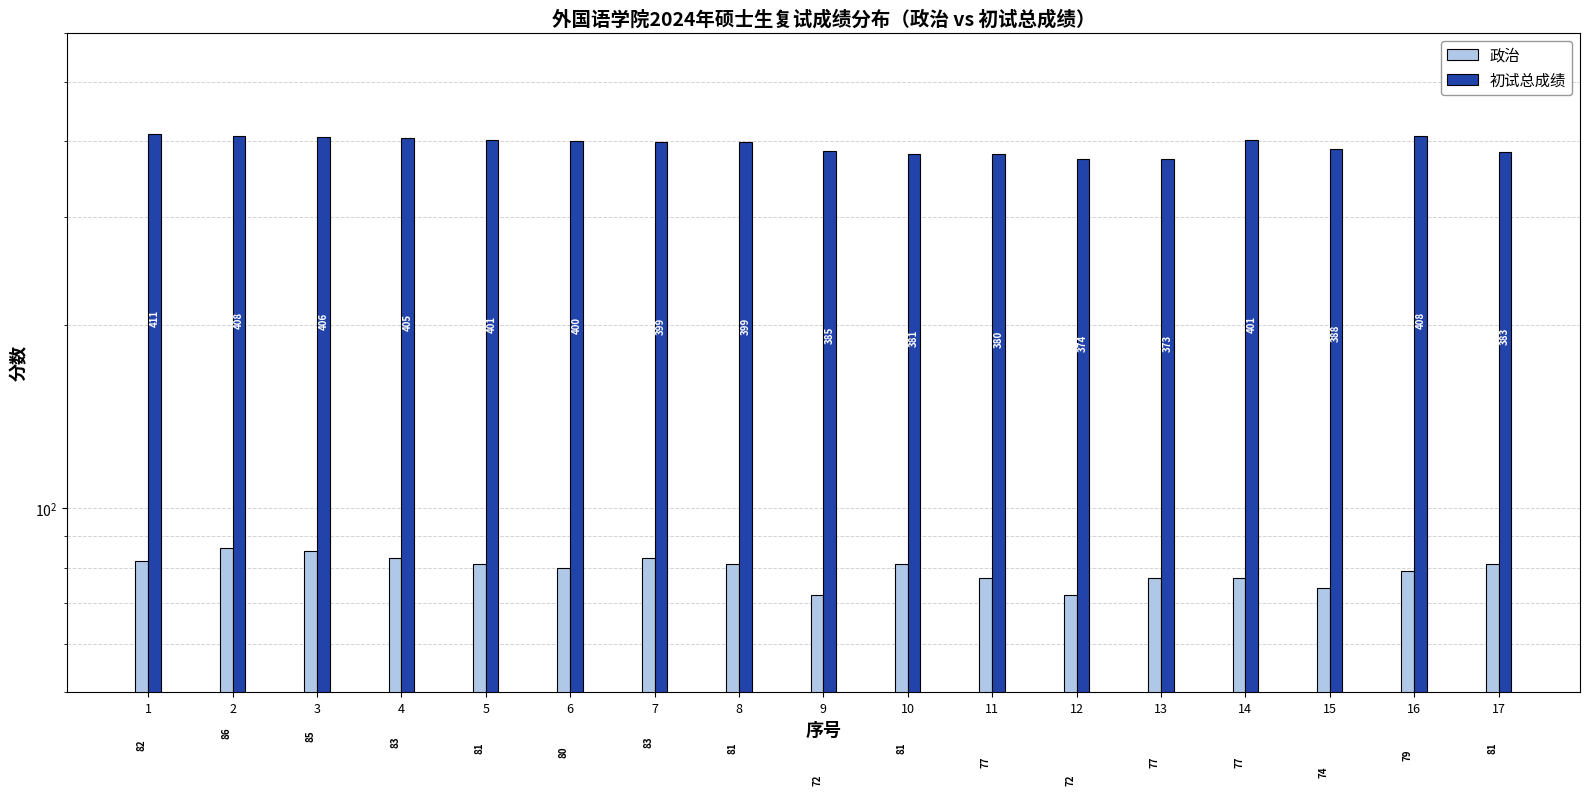

Reading left to right, transcribe all the data shown in this chart.

政治: 82	86	85	83	81	80	83	81	72	81	77	72	77	77	74	79	81
初试总成绩: 411	408	406	405	401	400	399	399	385	381	380	374	373	401	388	408	383